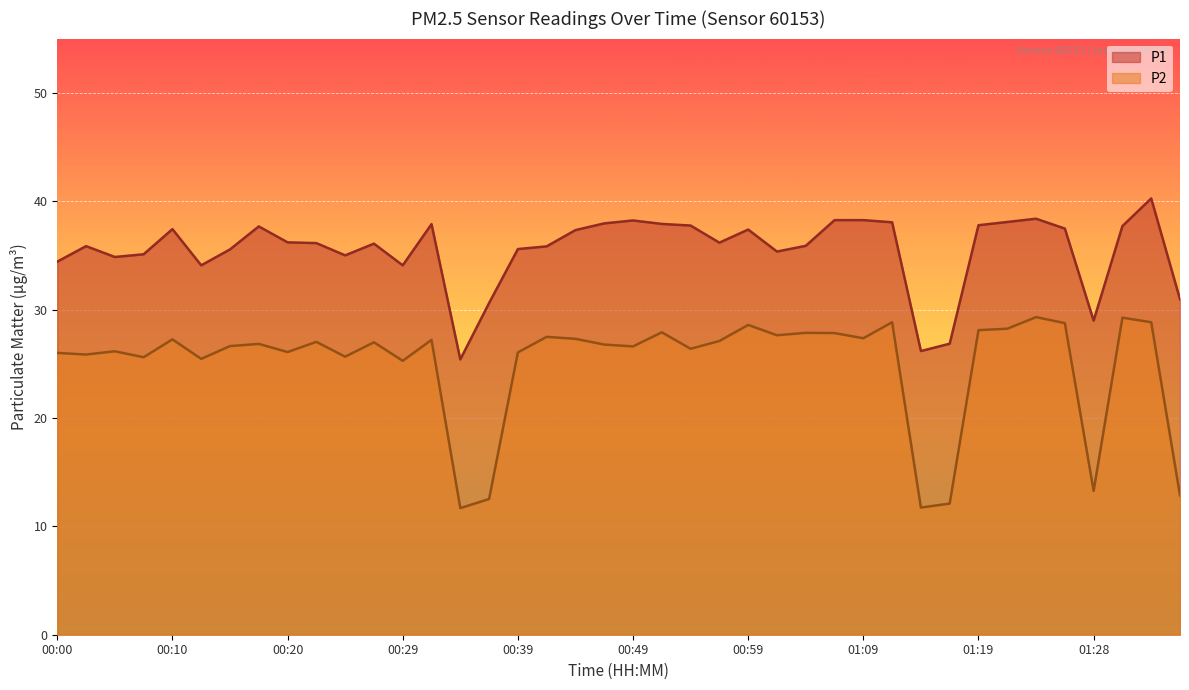

In P2, how many points are higher than both neighbors (excluding endpoints)?

13